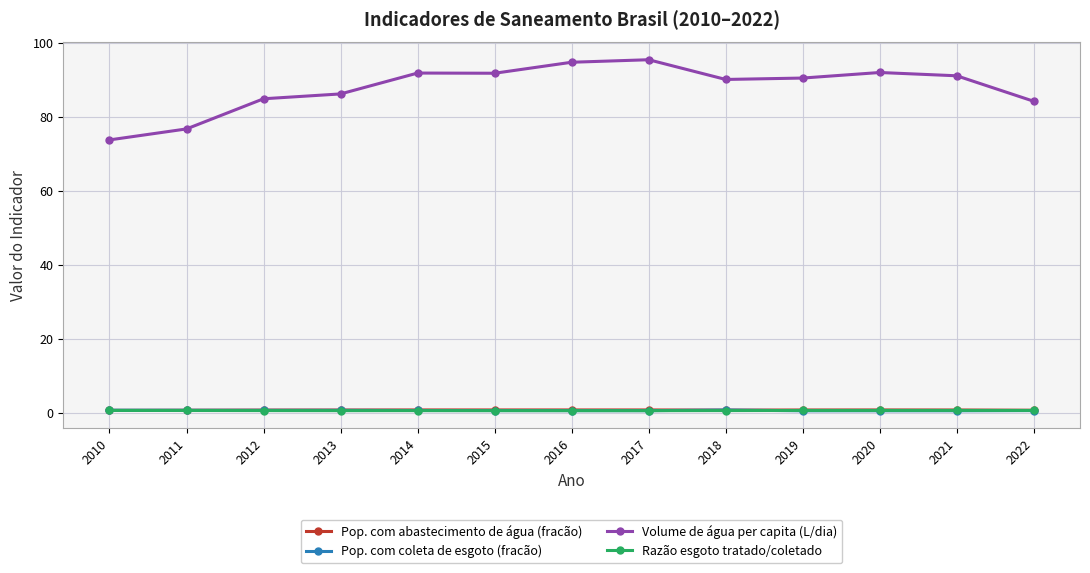

Which series has the largest total across all categories?

Volume de água per capita (L/dia)